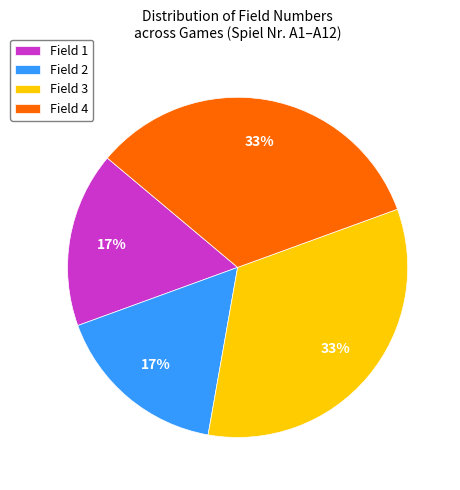

The Field 1 slice represents 10% of the pie. True or false?

False